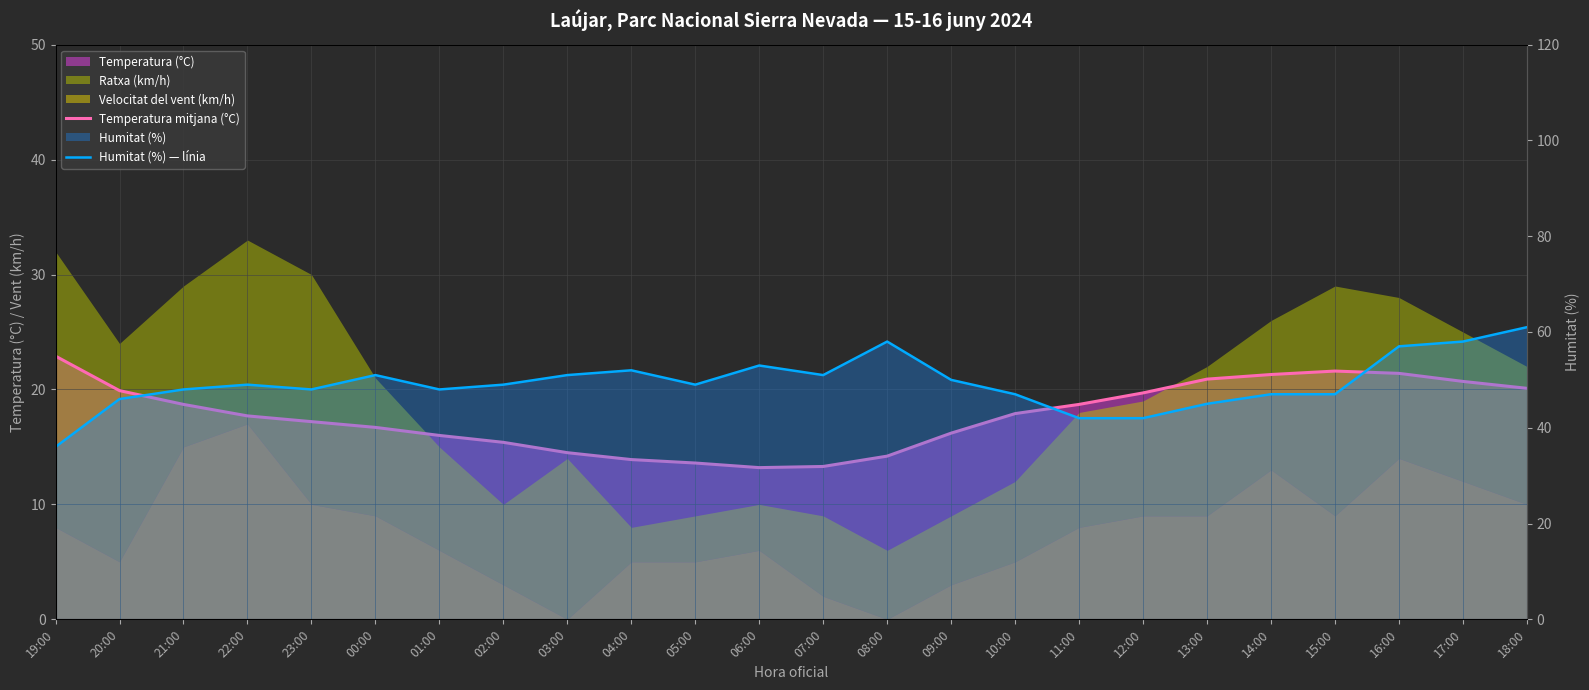

Where is the first local minimum for Humitat (%) — línia?

23:00